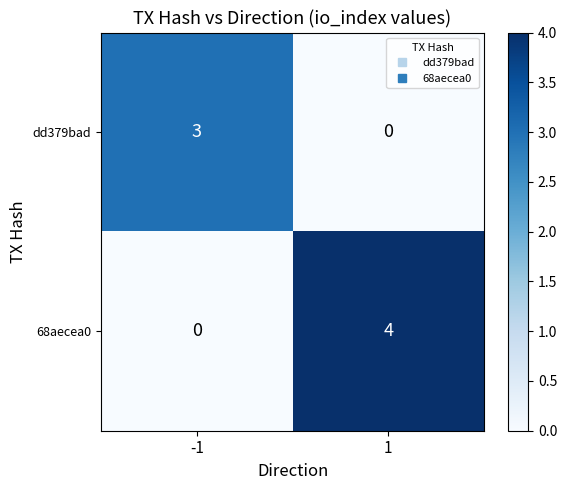

List the series in order of their overall mean, highest first.

68aecea0, dd379bad